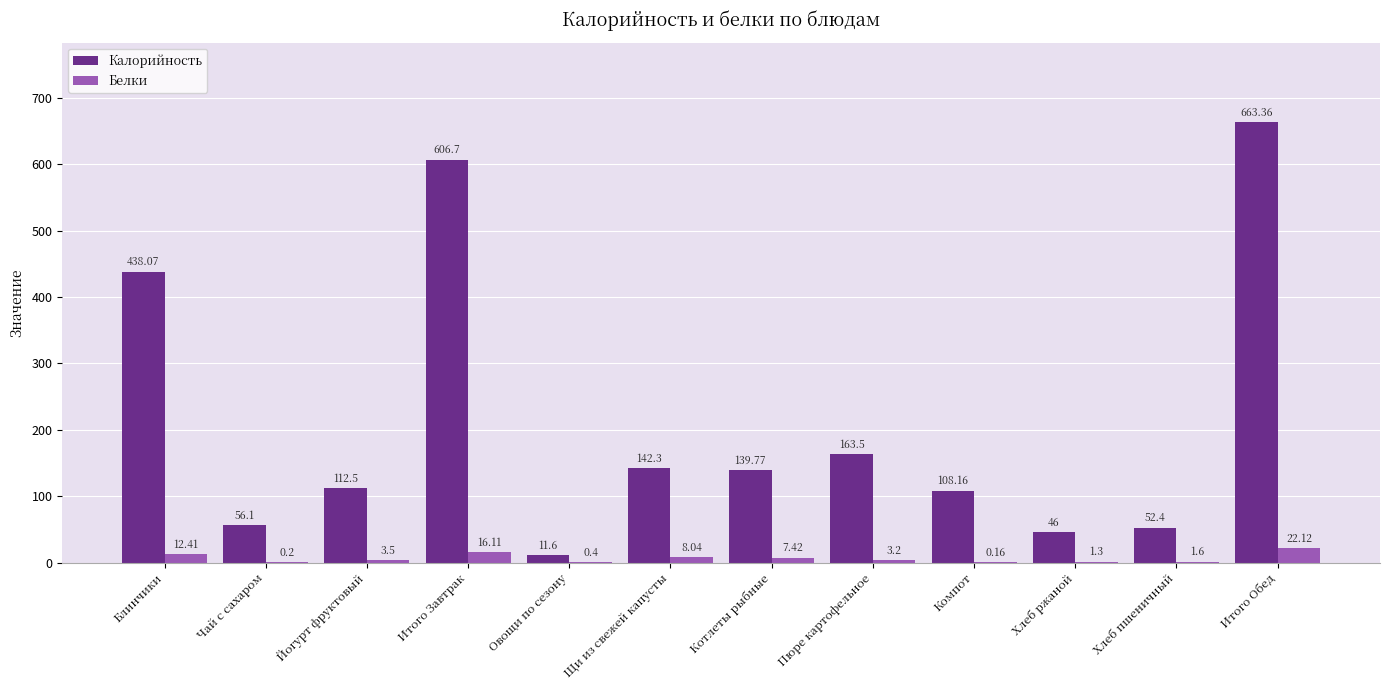

The Белки series shows 0.4 at Овощи по сезону. True or false?

True